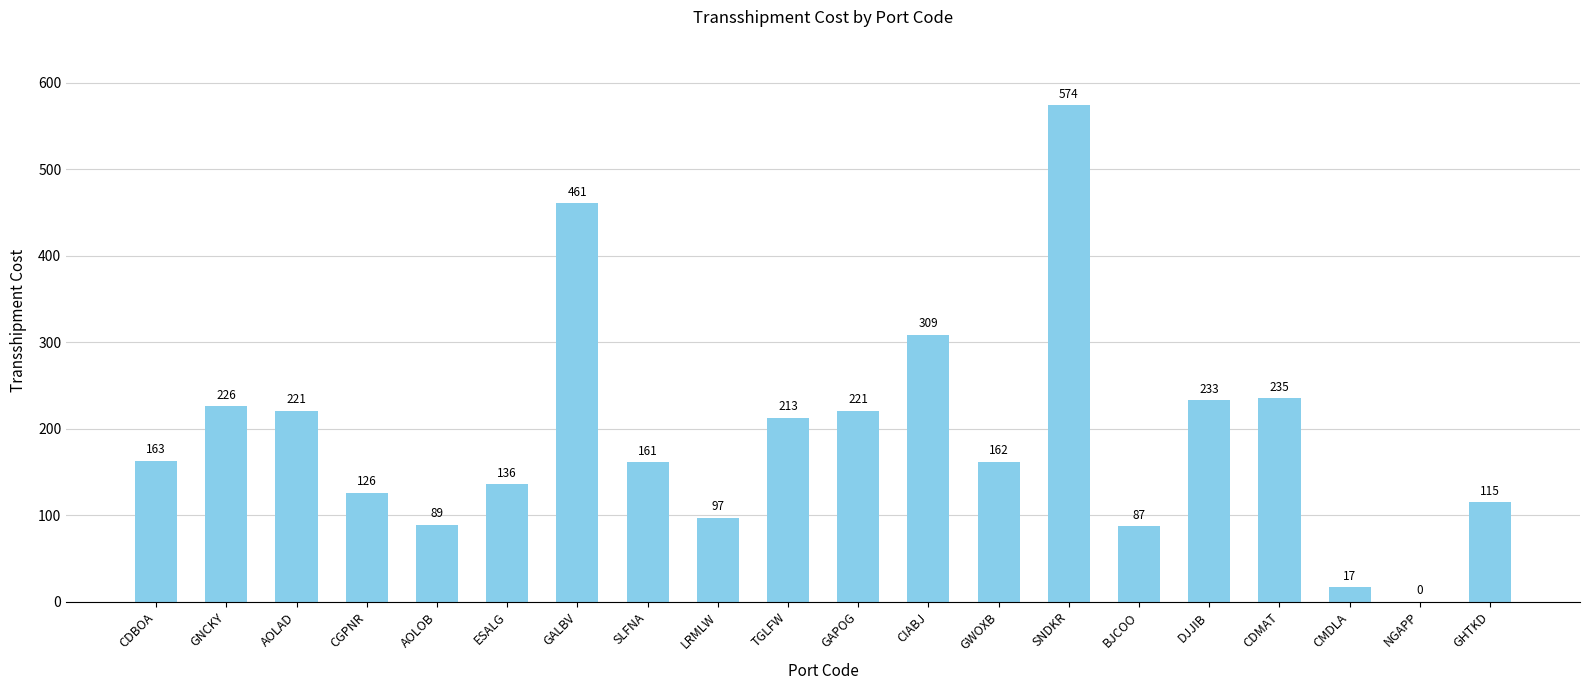

What is the change in value from GAPOG to DJJIB?

+12